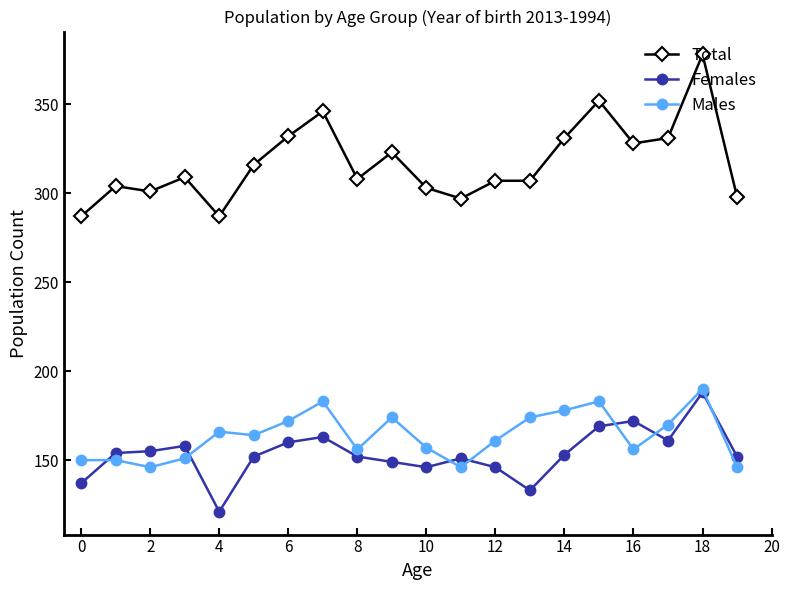

True or false: Total has more than 1 interior local peaks.

True